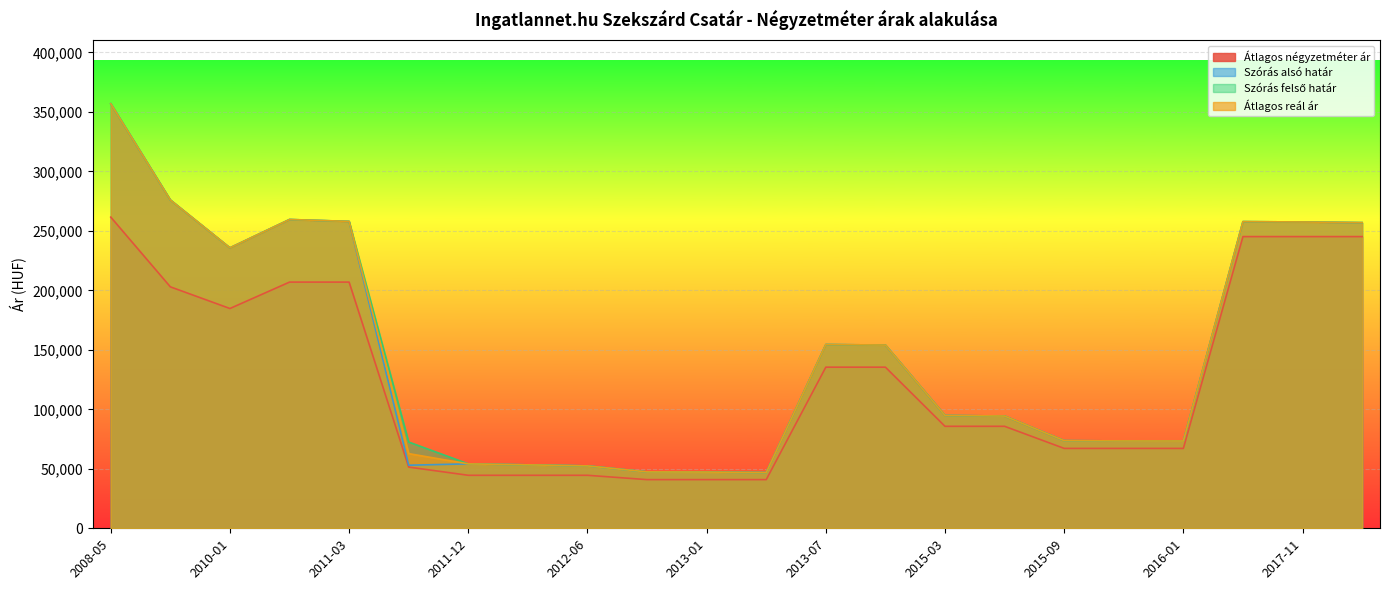

Reading left to right, list all the values displayed in this chart.

Átlagos négyzetméter ár: 2008-05=261538	2008-06=202930	2010-01=184725	2011-02=206923	2011-03=206923	2011-11=51439	2011-12=44545	2012-01=44545	2012-06=44545	2012-12=40909	2013-01=40909	2013-04=40909	2013-07=135416	2013-08=135416	2015-03=85714	2015-06=85714	2015-09=67142	2015-12=67142	2016-01=67142	2017-10=245161	2017-11=245161	2017-12=245161
Szórás alsó határ: 2008-05=356863	2008-06=275957	2010-01=235700	2011-02=259534	2011-03=257925	2011-11=53025	2011-12=54152	2012-01=53317	2012-06=52437	2012-12=47400	2013-01=47252	2013-04=46861	2013-07=154437	2013-08=154000	2015-03=94821	2015-06=94349	2015-09=73668	2015-12=73413	2016-01=73359	2017-10=257742	2017-11=257437	2017-12=256888
Szórás felső határ: 2008-05=356863	2008-06=275957	2010-01=235700	2011-02=259534	2011-03=257925	2011-11=72523	2011-12=54152	2012-01=53317	2012-06=52437	2012-12=47400	2013-01=47252	2013-04=46861	2013-07=154437	2013-08=154000	2015-03=94821	2015-06=94349	2015-09=73668	2015-12=73413	2016-01=73359	2017-10=257742	2017-11=257437	2017-12=256888
Átlagos reál ár: 2008-05=356863	2008-06=275957	2010-01=235700	2011-02=259534	2011-03=257925	2011-11=62774	2011-12=54152	2012-01=53317	2012-06=52437	2012-12=47400	2013-01=47252	2013-04=46861	2013-07=154437	2013-08=154000	2015-03=94821	2015-06=94349	2015-09=73668	2015-12=73413	2016-01=73359	2017-10=257742	2017-11=257437	2017-12=256888